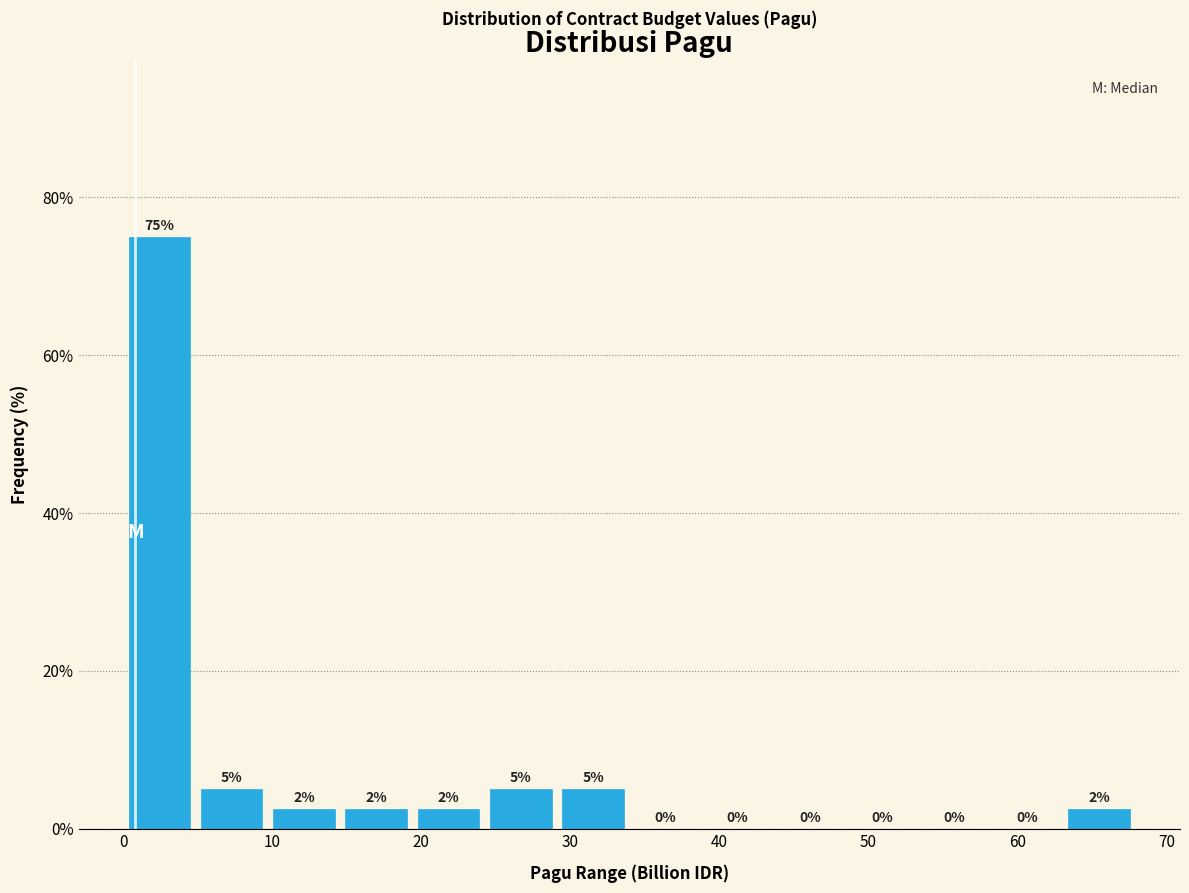

Over which range of the x-axis is the bar tallest?

0 to 5